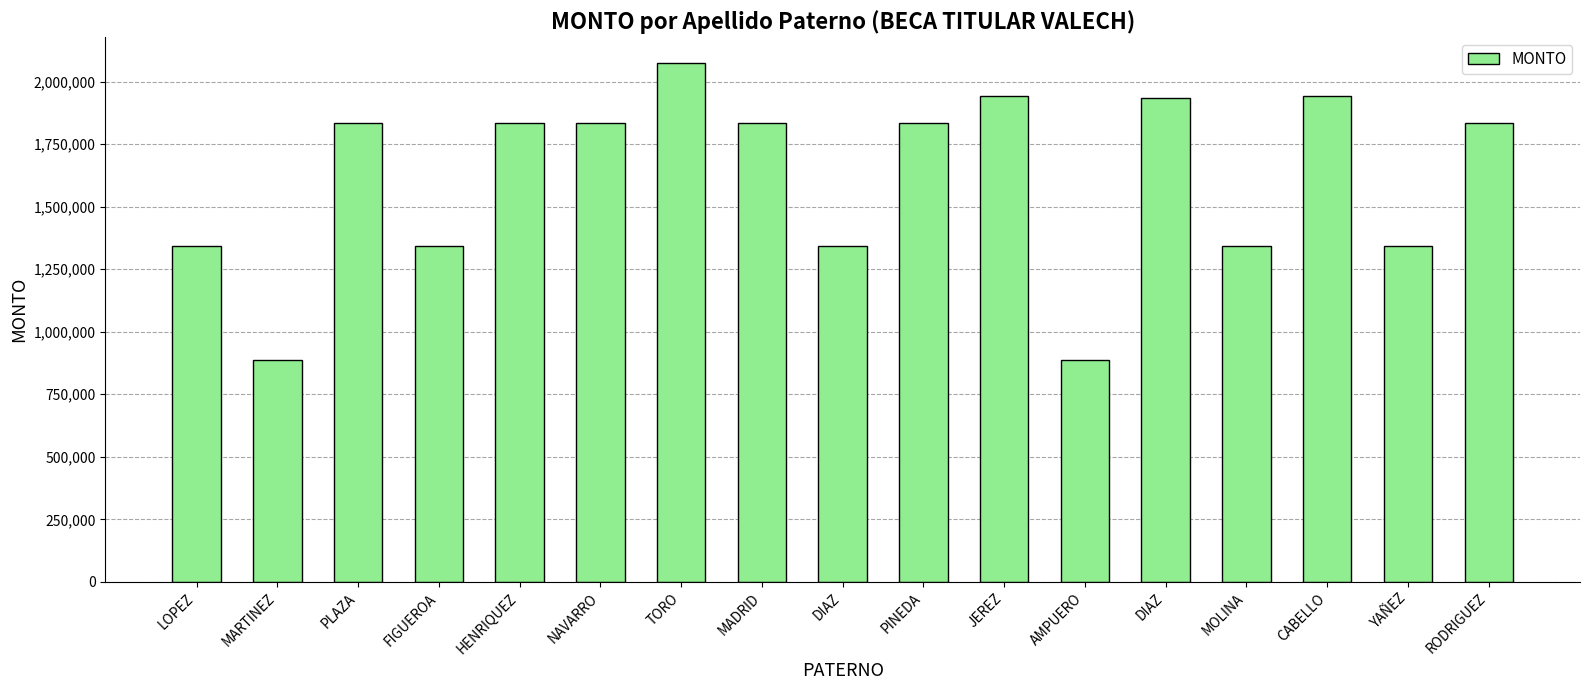

Which has a higher value, PINEDA or MADRID?

PINEDA